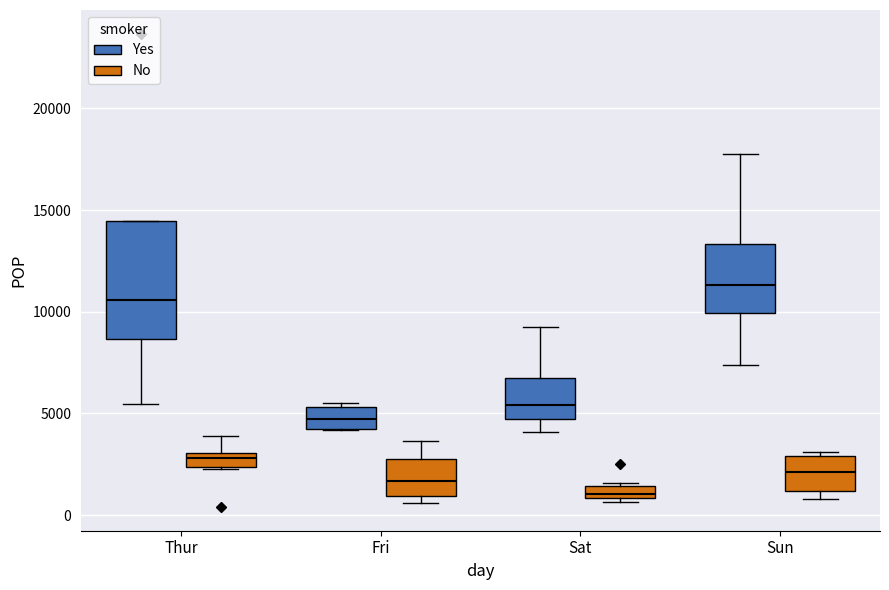

Which box is the tallest, from its lower edge to its upper edge?

Thur (Yes)